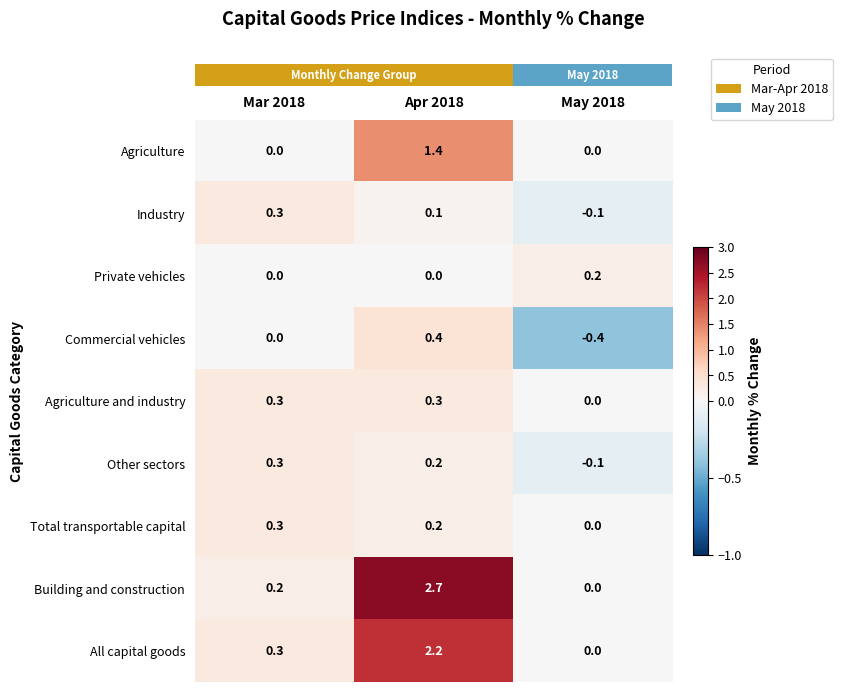

Which series has the widest spread of values?

Building and construction